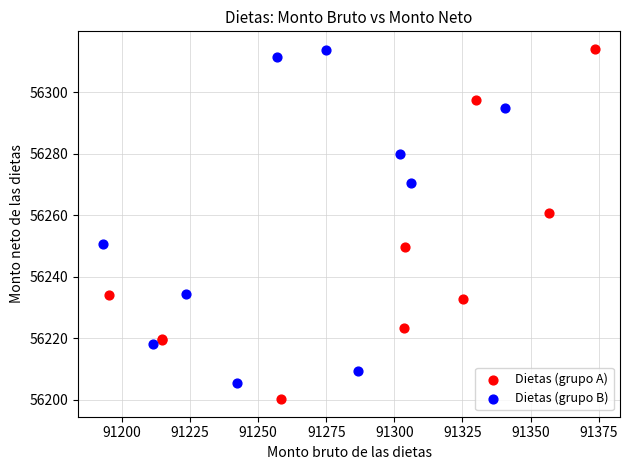

What are all the series names shown in the legend?

Dietas (grupo A), Dietas (grupo B)